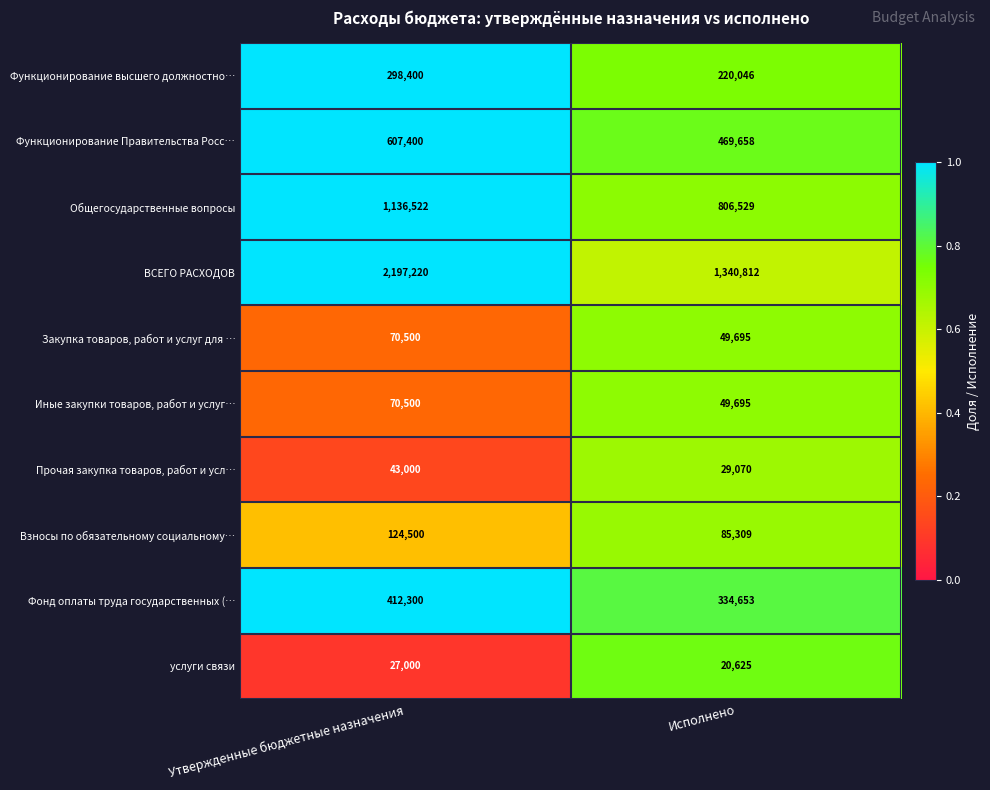

What is the sum of the Прочая закупка товаров, работ и усл… values at Утвержденные бюджетные назначения and Исполнено?

72070